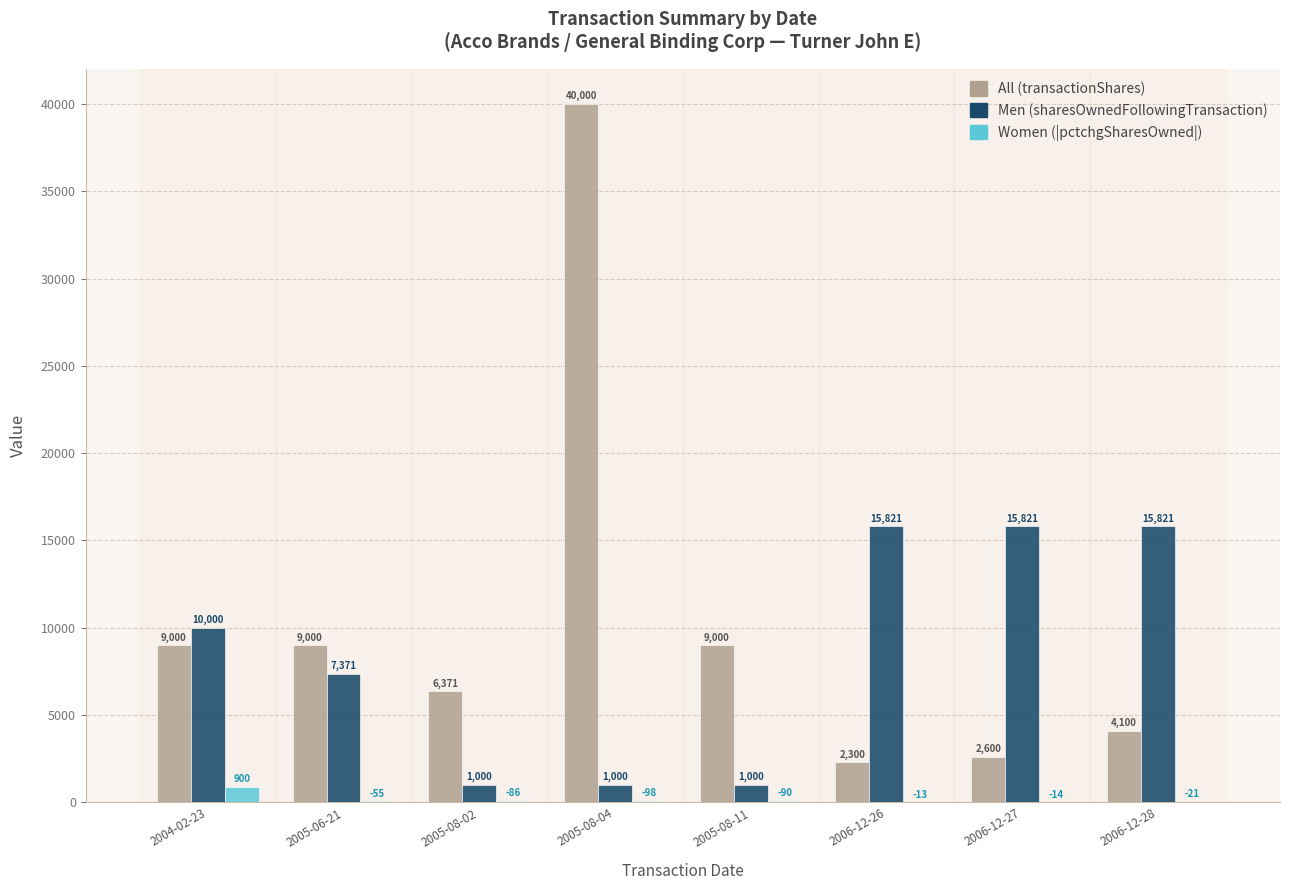

Reading left to right, extract all data points from this chart.

All (transactionShares): 9000	9000	6371	40000	9000	2300	2600	4100
Men (sharesOwnedFollowingTransaction): 10000	7371	1000	1000	1000	15821	15821	15821
Women (|pctchgSharesOwned|): 900	55	86	98	90	13	14	21